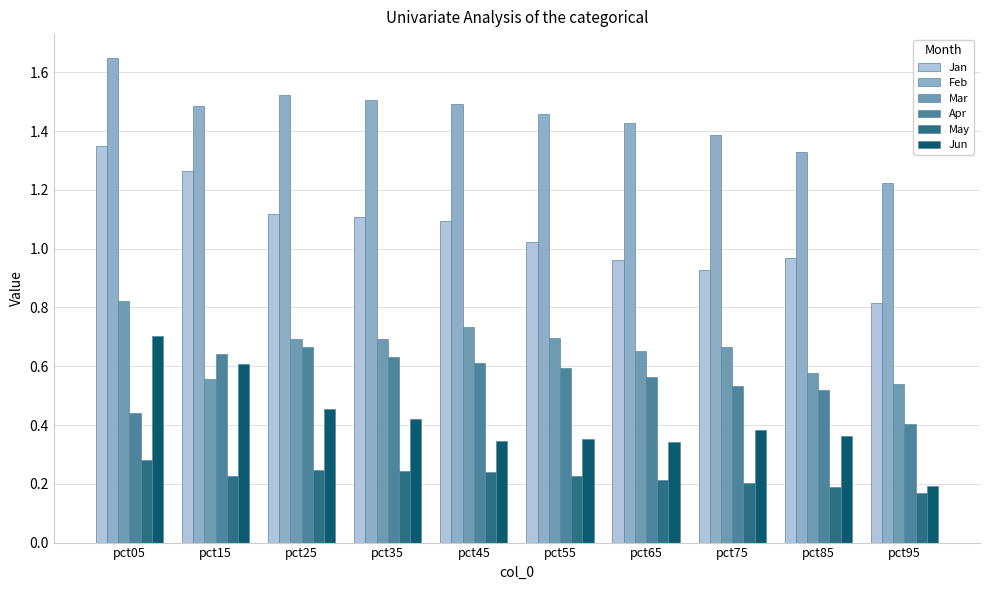

The value of Jun at pct15 is 0.9. True or false?

False